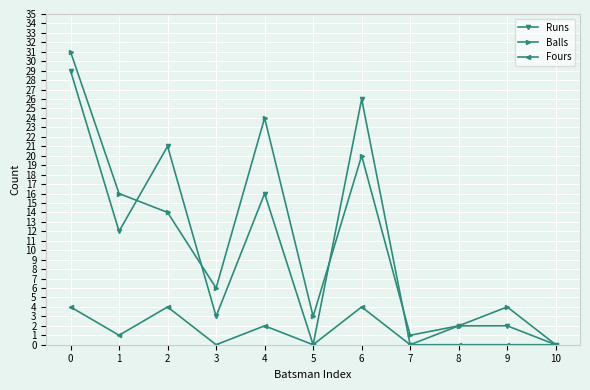

Reading left to right, what are all the values shown in this chart?

Runs: 0=29	1=12	2=21	3=3	4=16	5=0	6=26	7=0	8=2	9=2	10=0
Balls: 0=31	1=16	2=14	3=6	4=24	5=3	6=20	7=1	8=2	9=4	10=0
Fours: 0=4	1=1	2=4	3=0	4=2	5=0	6=4	7=0	8=0	9=0	10=0